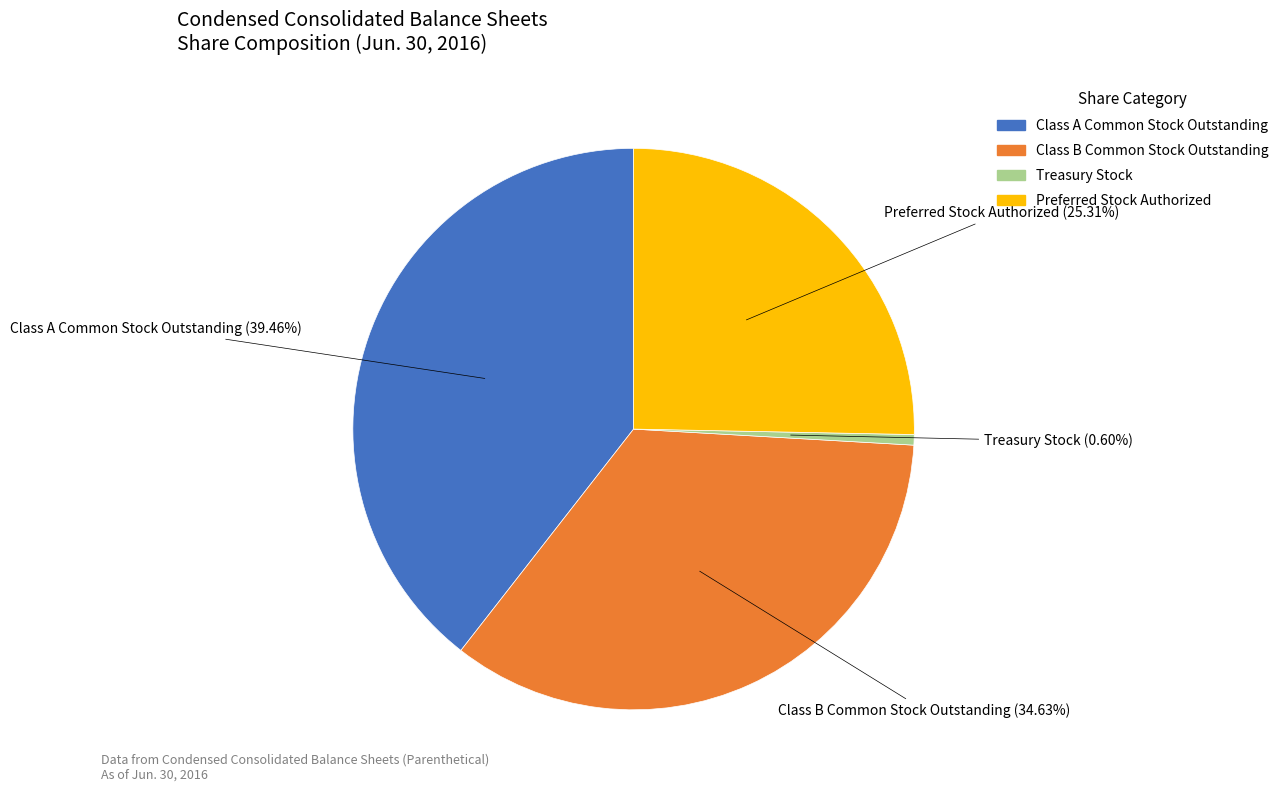

True or false: Treasury Stock accounts for 1% of the total.

True